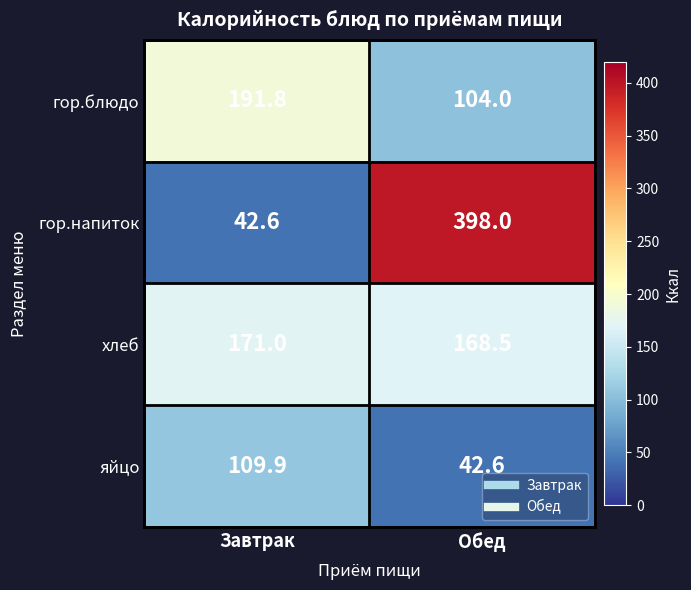

What is the difference between the гор.напиток values at Обед and Завтрак?

355.4